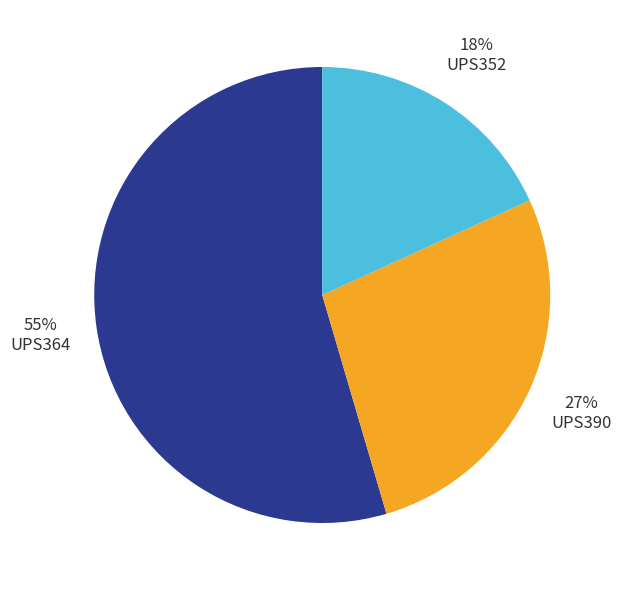

To the nearest percent, what is the average slice percentage?

33%